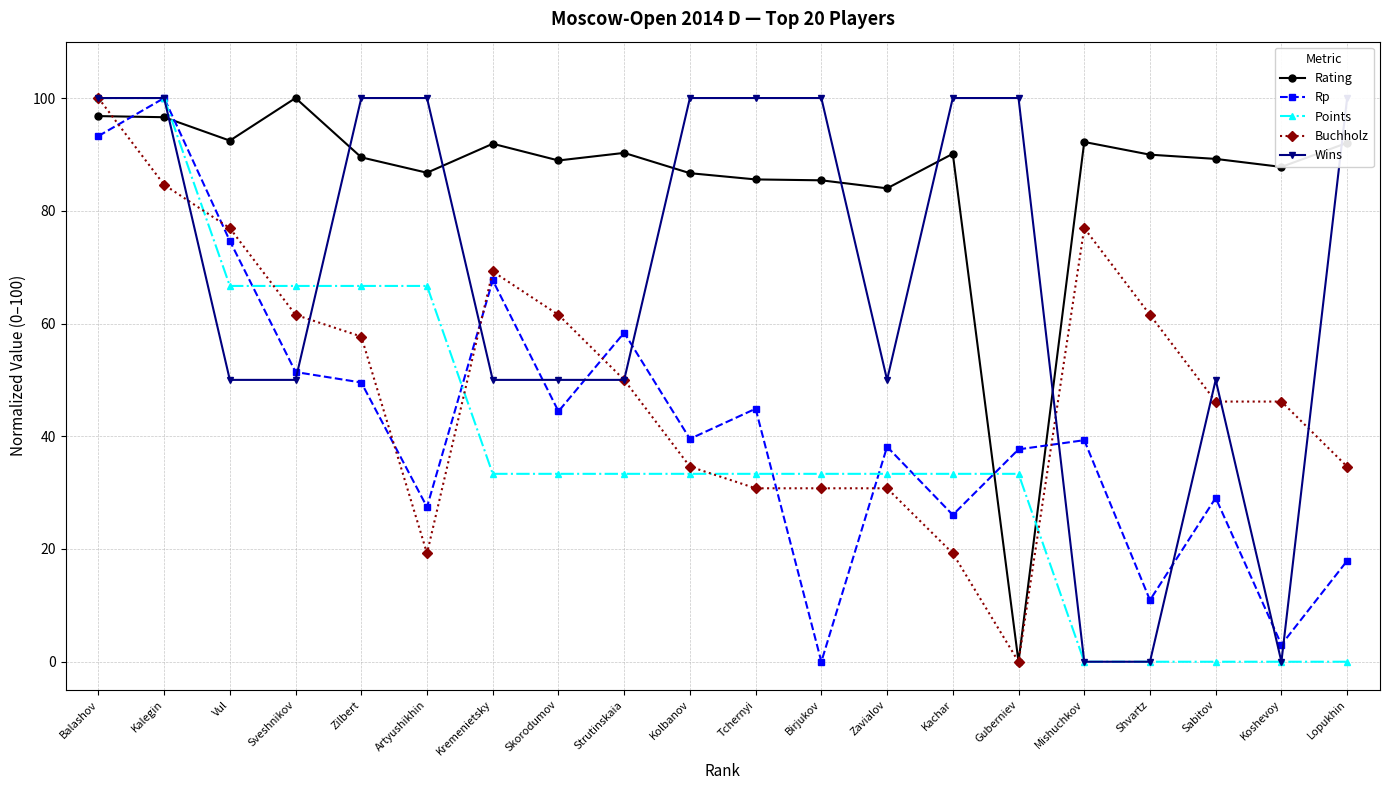

Is the value of Points at Vul greater than the value of Wins at Skorodumov?

Yes